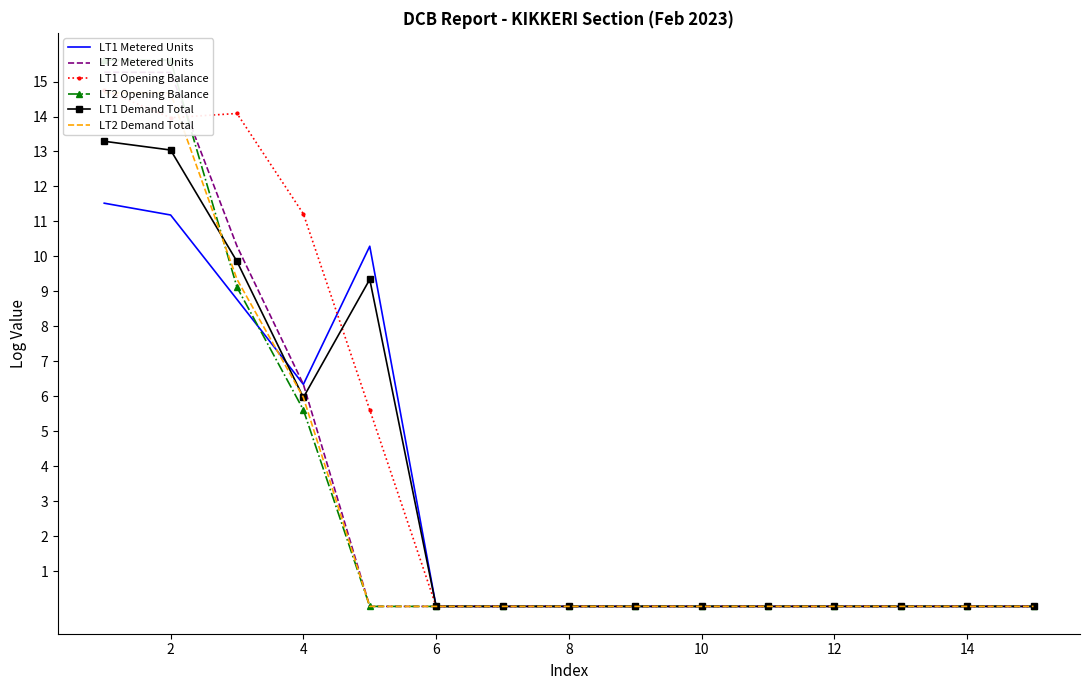

At which label is LT1 Metered Units closest to 5?

4